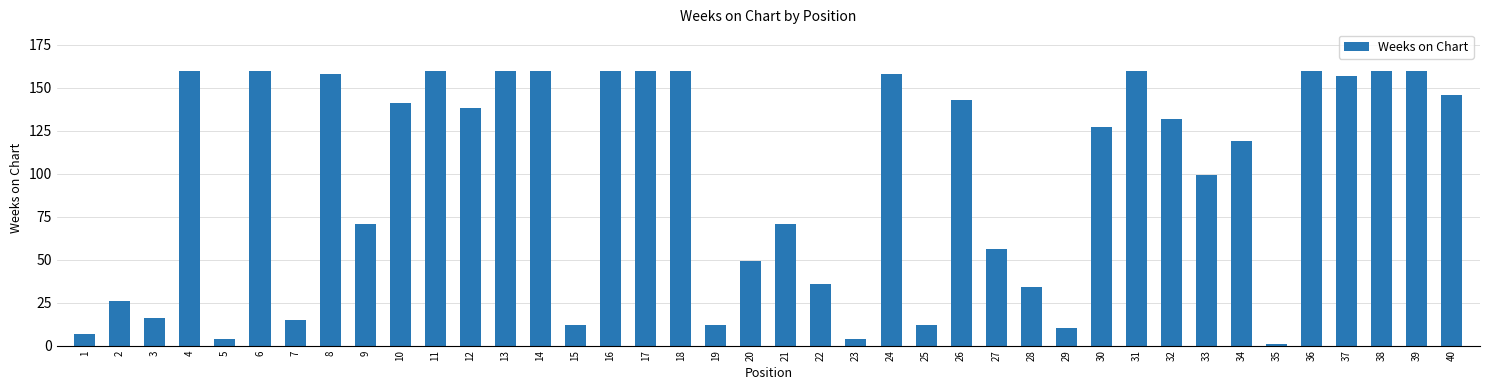

Reading right to left, what are all the values shown in this chart?

146	160	160	157	160	1	119	99	132	160	127	10	34	56	143	12	158	4	36	71	49	12	160	160	160	12	160	160	138	160	141	71	158	15	160	4	160	16	26	7